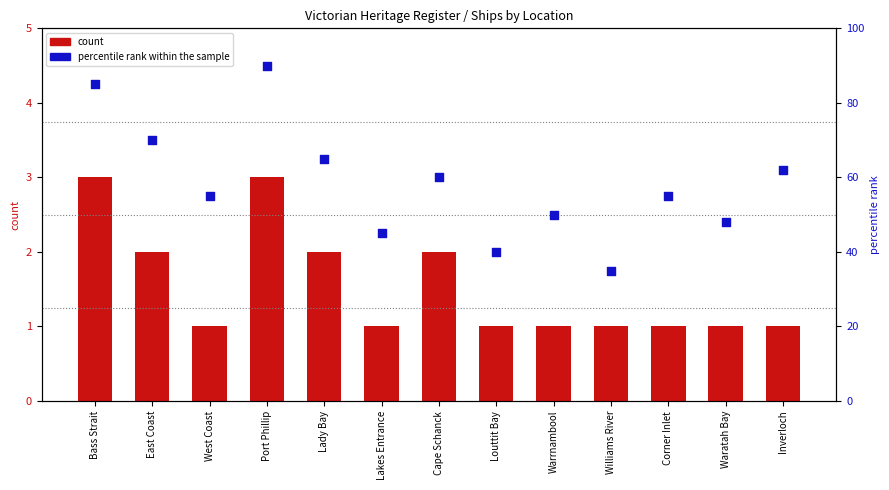

Which series reaches the maximum Y coordinate?

percentile rank within the sample